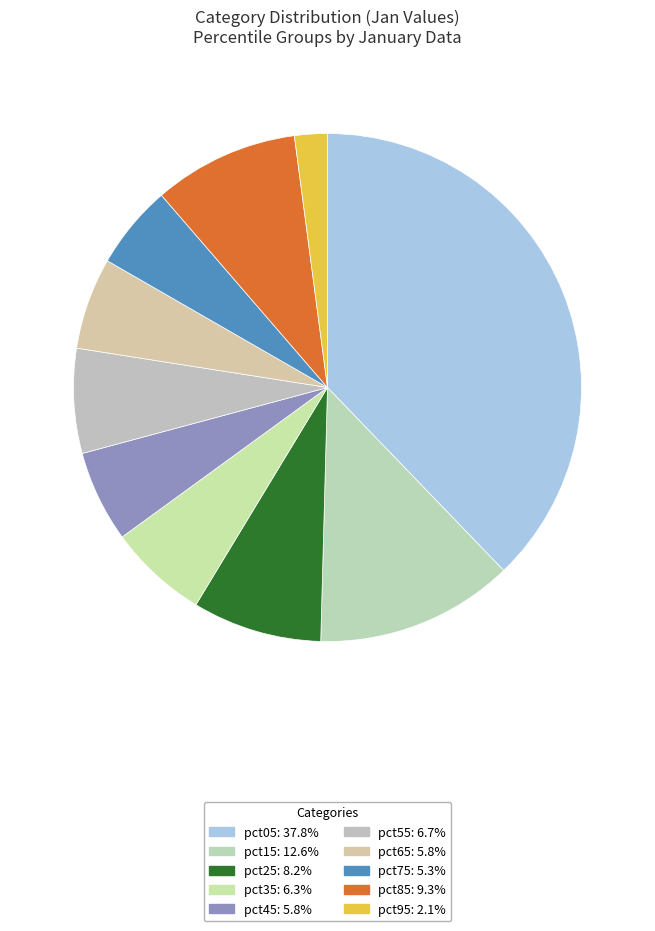

Combined, what portion of the pie is pct65 and pct35?

12.2%